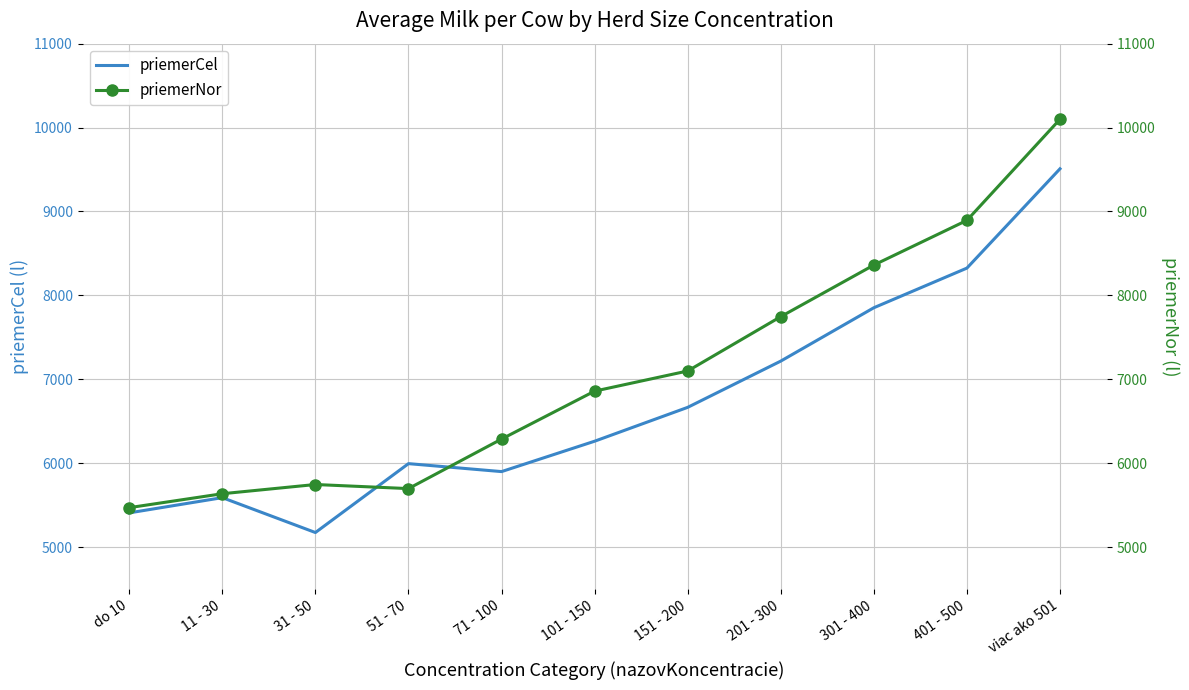

What is the difference between the priemerNor values at 31 - 50 and 11 - 30?

109.8